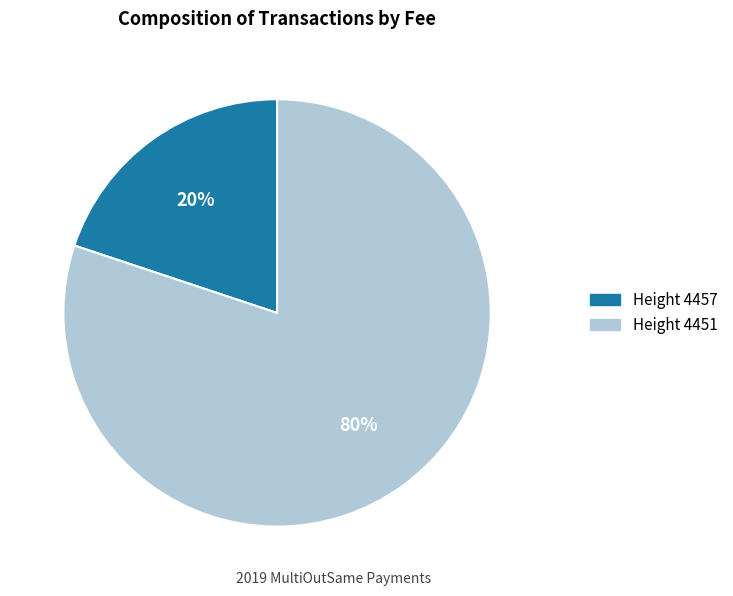

Does any single category account for the majority?

Yes